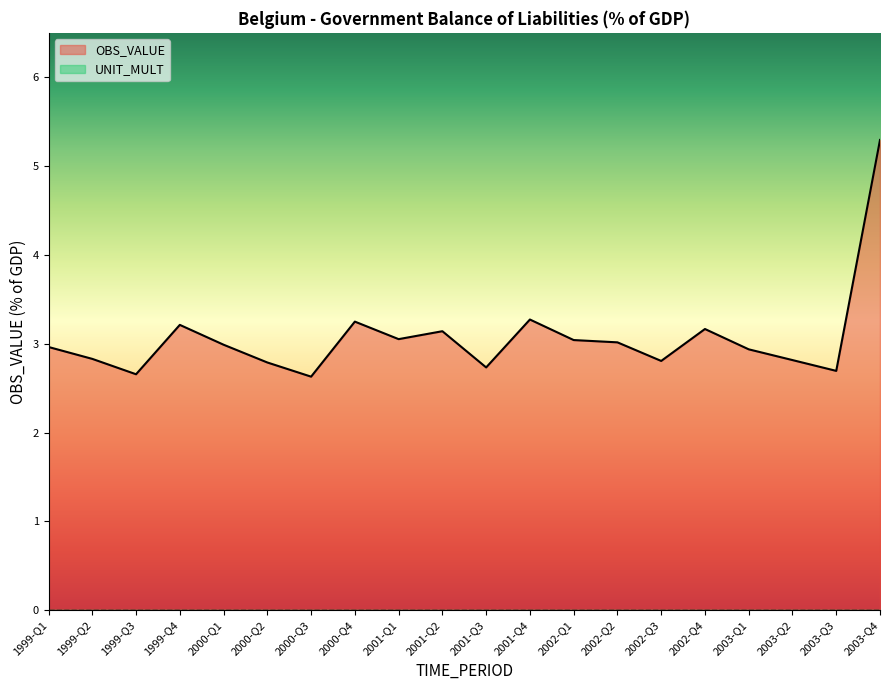

What is the label of the 15th point from the right?

2000-Q2